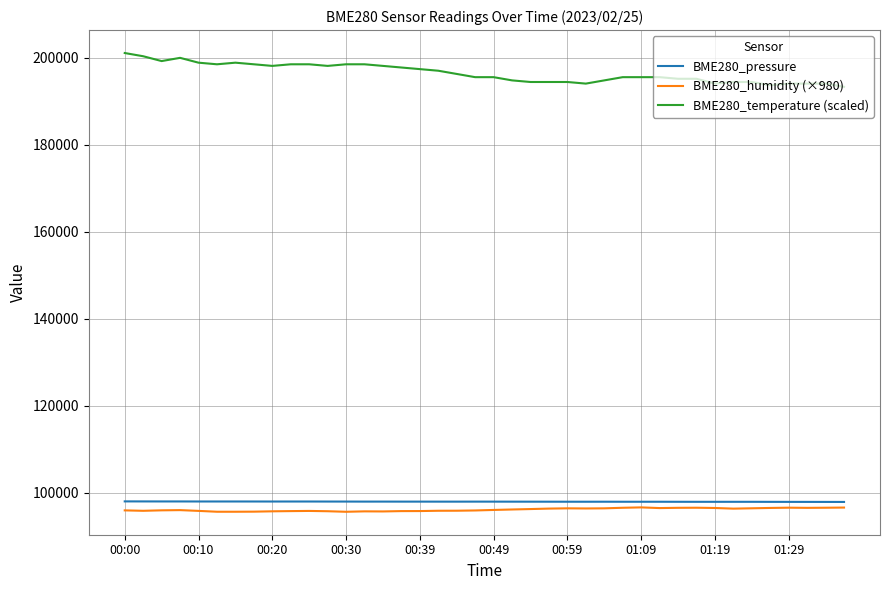

What is the difference between the maximum and second lowest values in the BME280_pressure series?

122.5